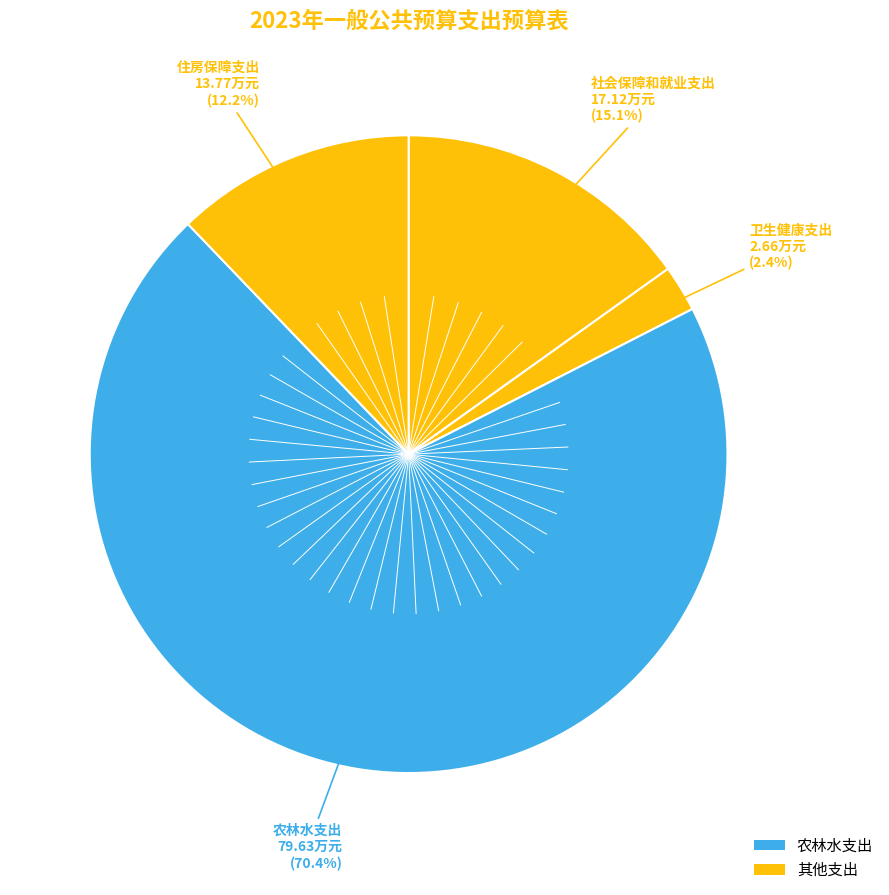

How many segments does this pie chart have?

4